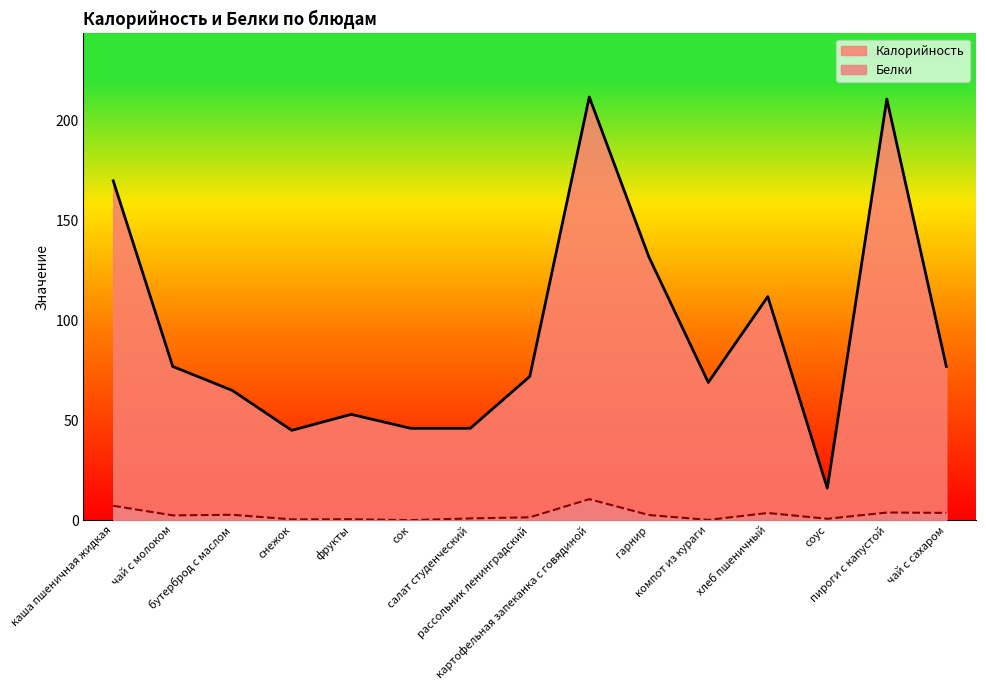

What are all the series names shown in the legend?

Калорийность, Белки